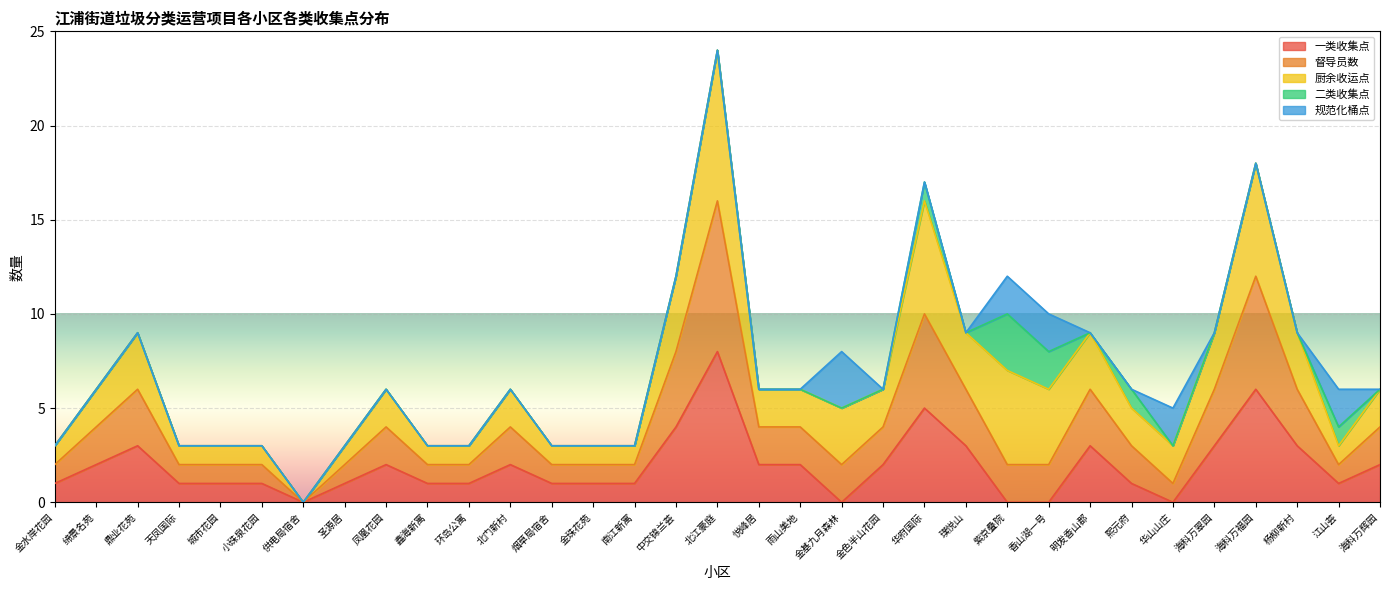

The 厨余收运点 series shows 4 at 天凤国际. True or false?

False